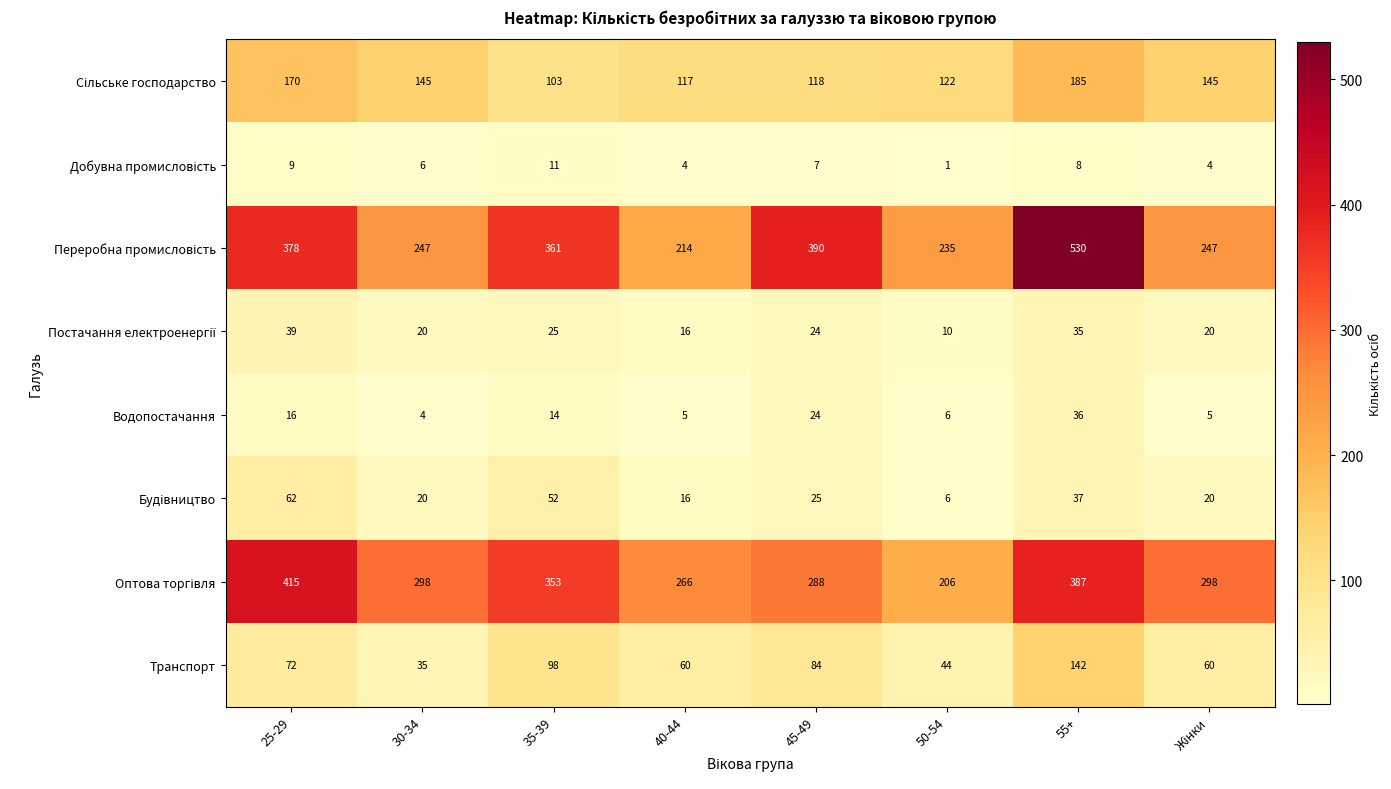

The Водопостачання series shows 36 at 55+. True or false?

True